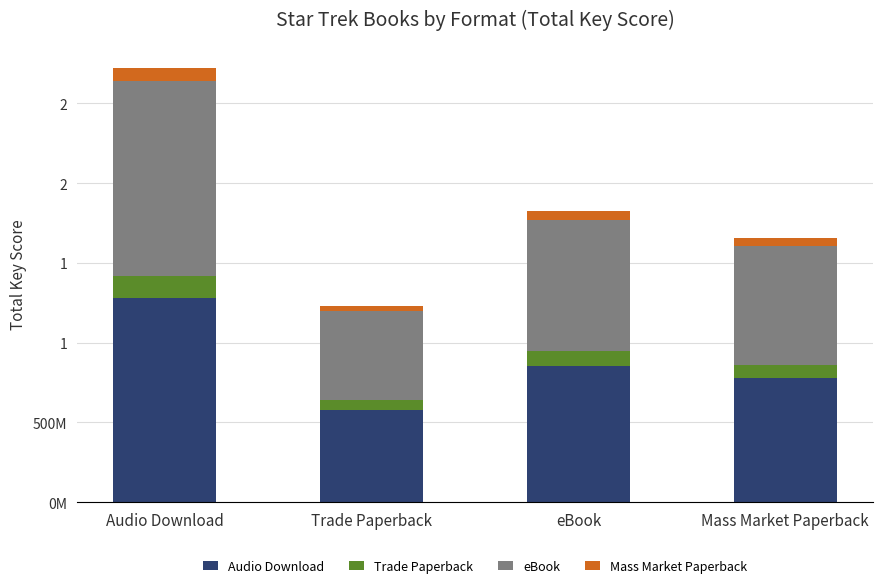

What is the difference between the second highest and minimum values in the Trade Paperback series?

29498344